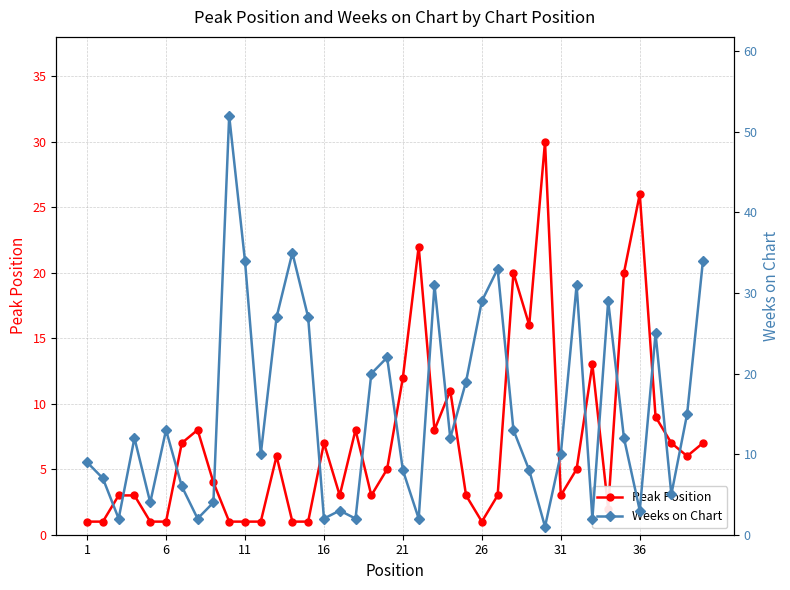

True or false: Peak Position has more than 2 interior local peaks.

True